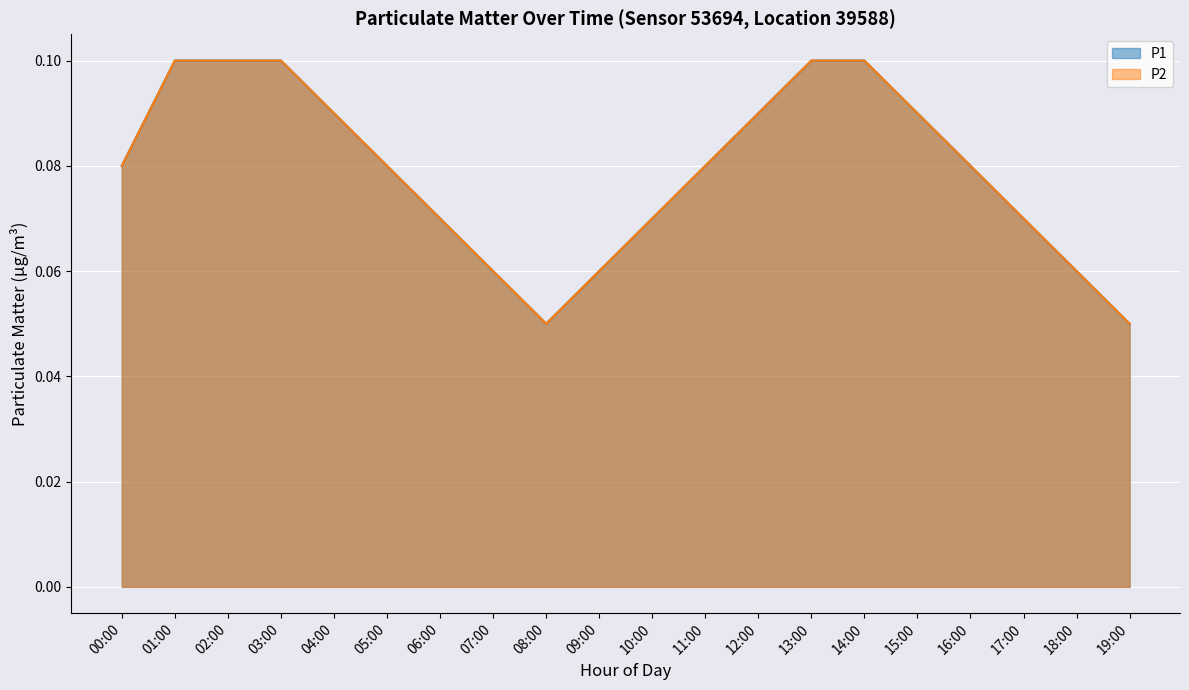

What is the maximum value for P1?

0.1